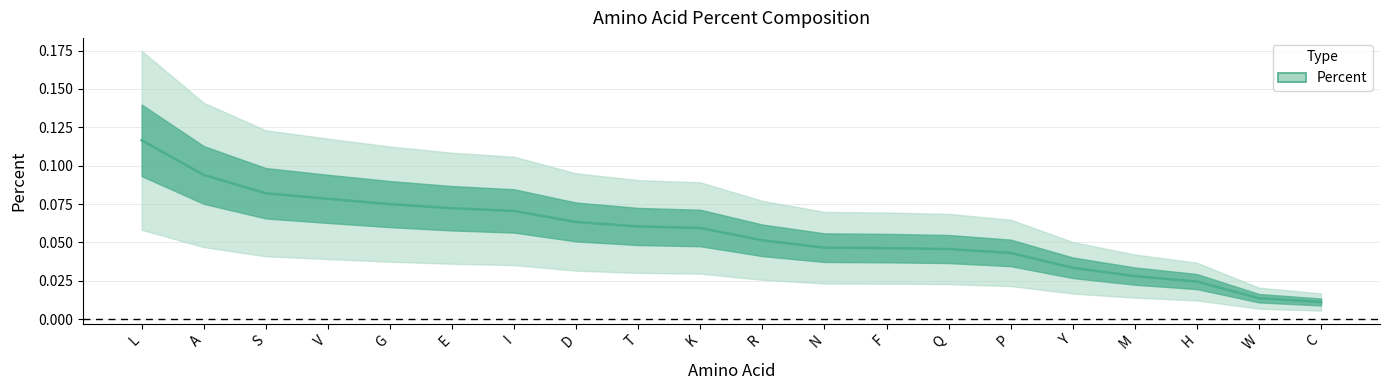

True or false: the data has more than 1 interior local peaks.

False